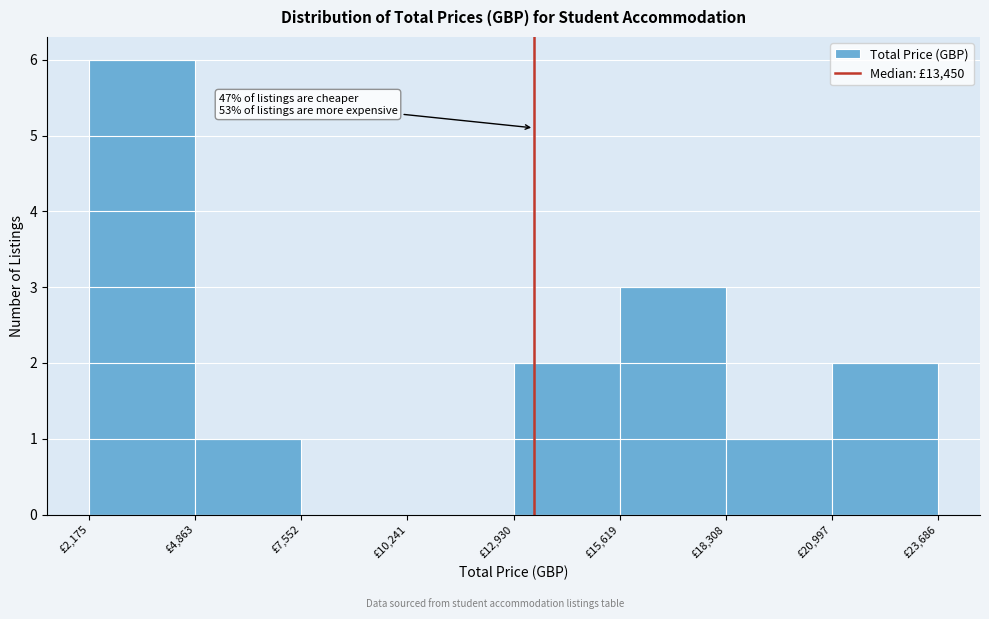

Over which range of the x-axis is the bar tallest?

2000 to 5000